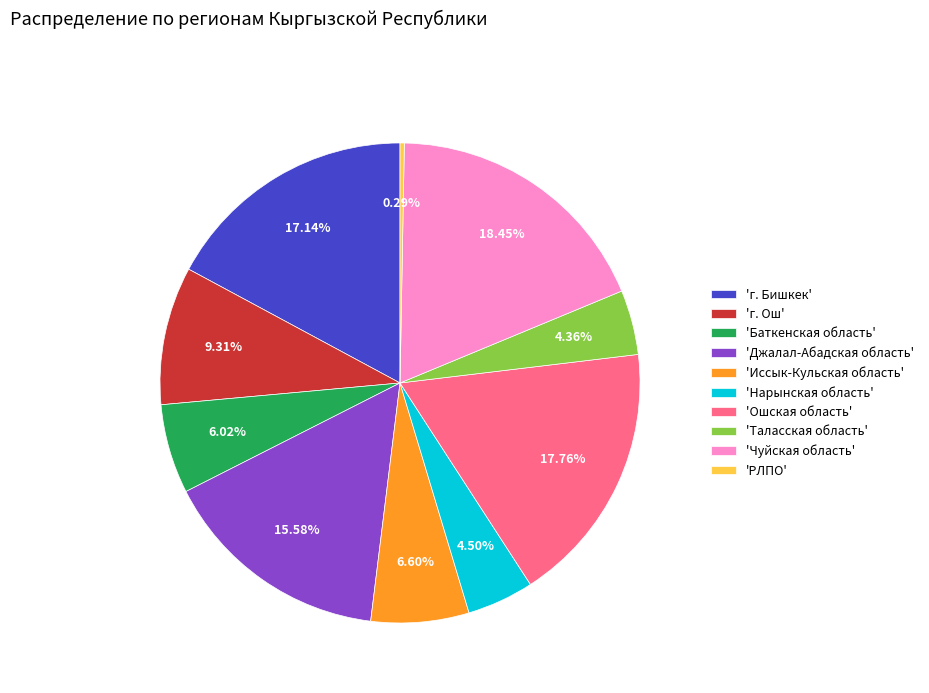

Between 'РЛПО' and 'Иссык-Кульская область', which is larger?

'Иссык-Кульская область'